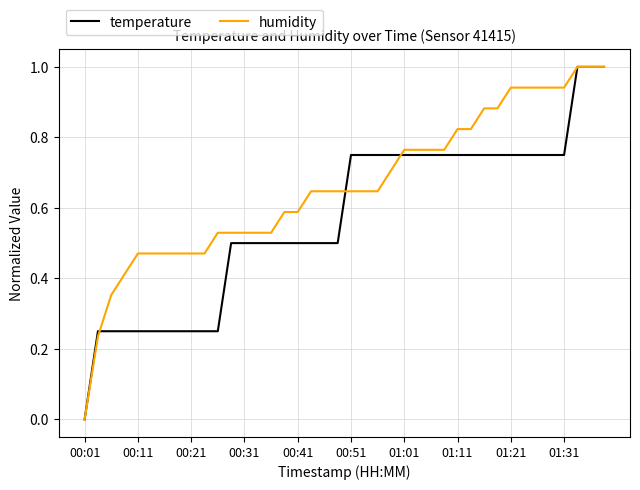

List the series in order of their overall mean, highest first.

humidity, temperature